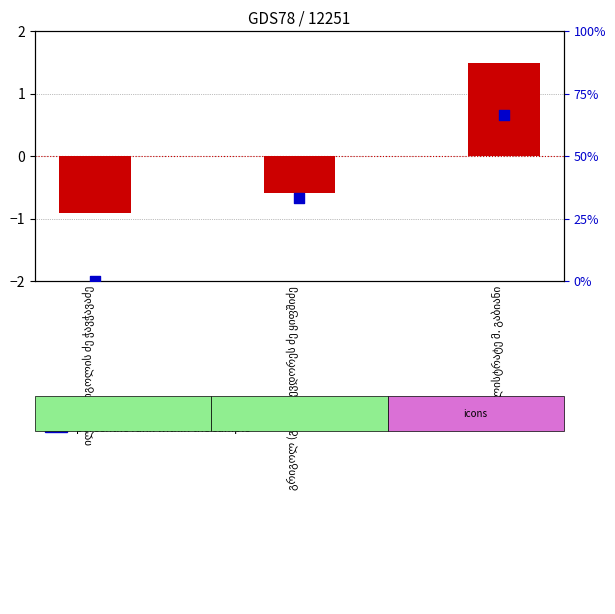

Which series has the largest total across all categories?

percentile rank within the sample